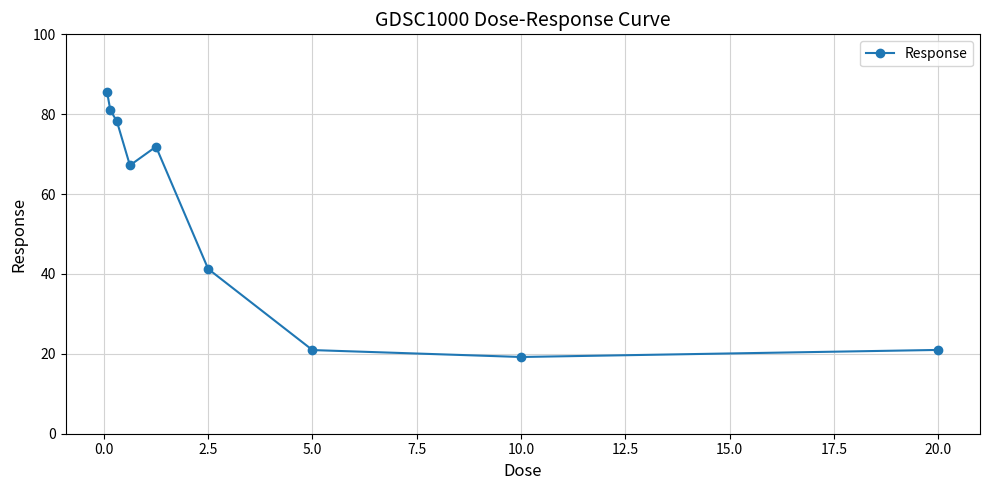

Does the chart have visible grid lines?

Yes